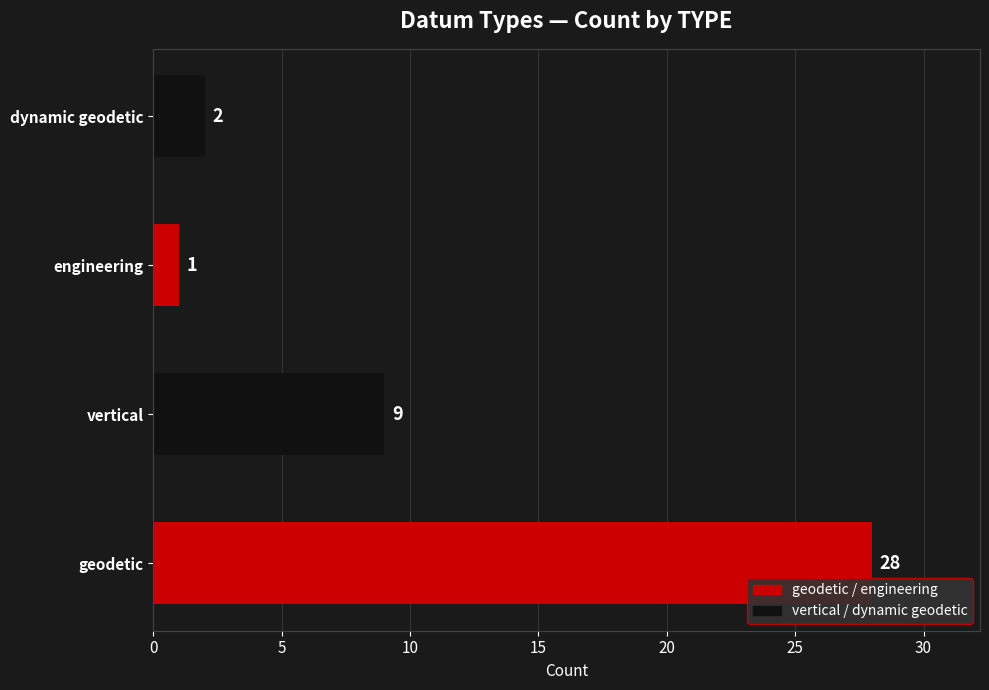

What is the change in value from geodetic to engineering?

-27